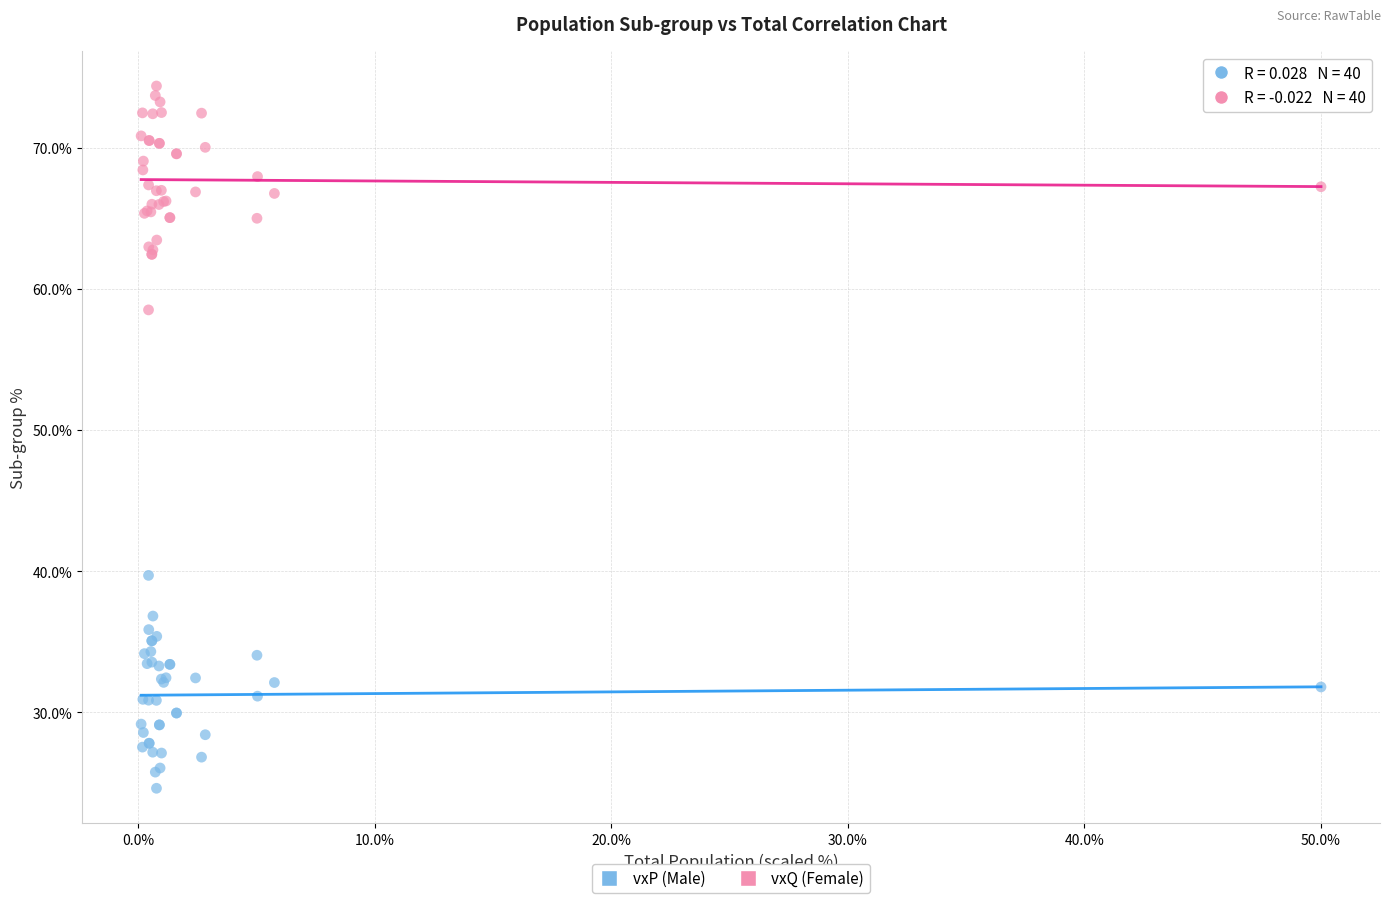

Which series reaches the maximum Y coordinate?

vxQ (Female)